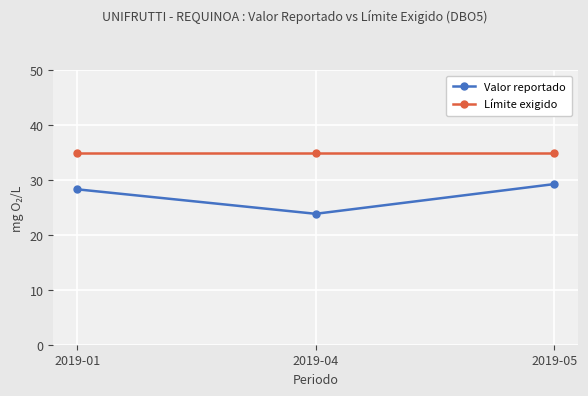

What is the smallest value displayed?

23.8